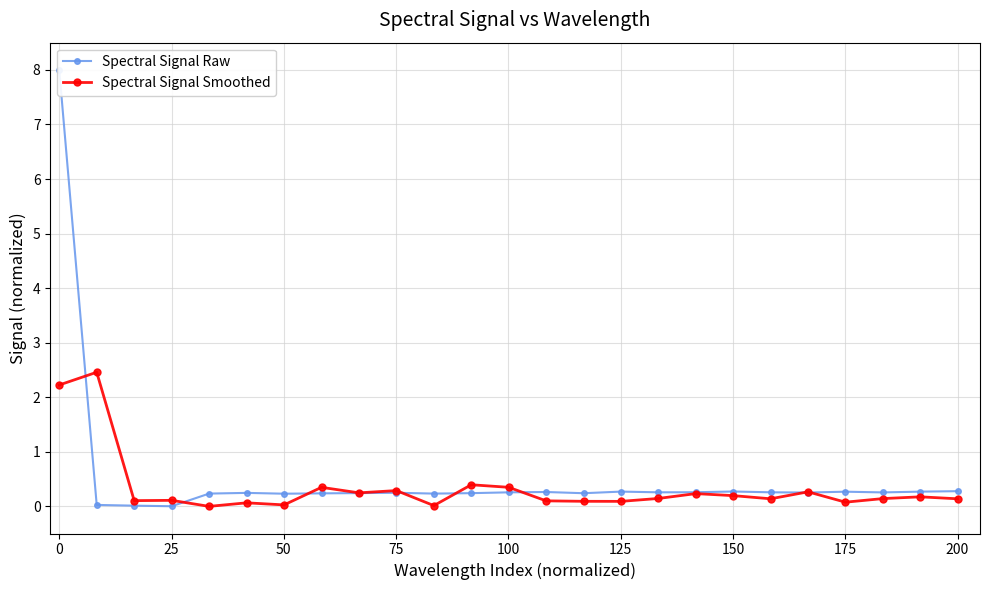

What is the highest value of the Spectral Signal Smoothed series?

2.5